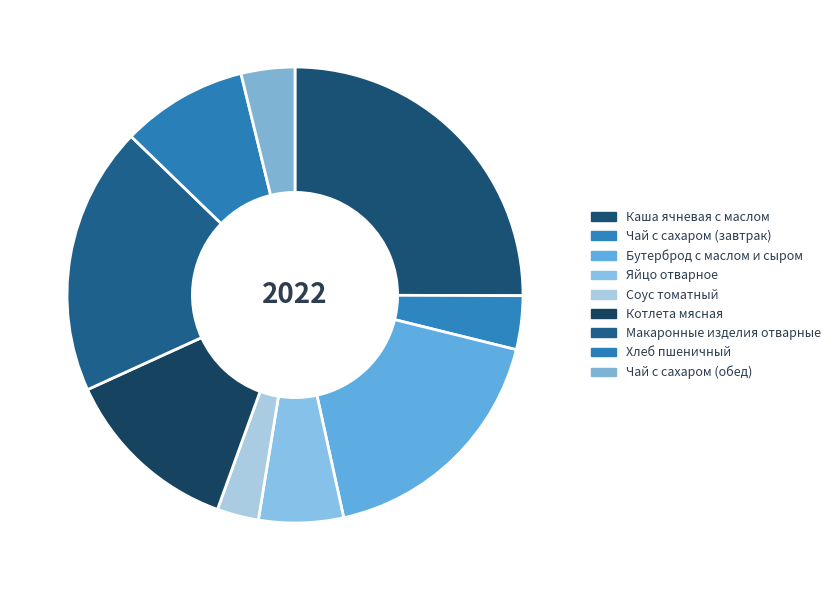

To the nearest percent, what portion does Котлета мясная represent?

13%